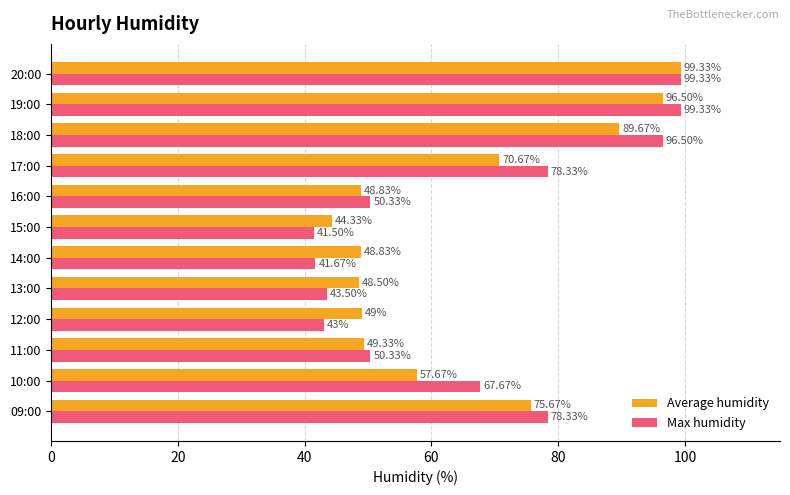

List the series in order of their overall mean, lowest first.

Average humidity, Max humidity